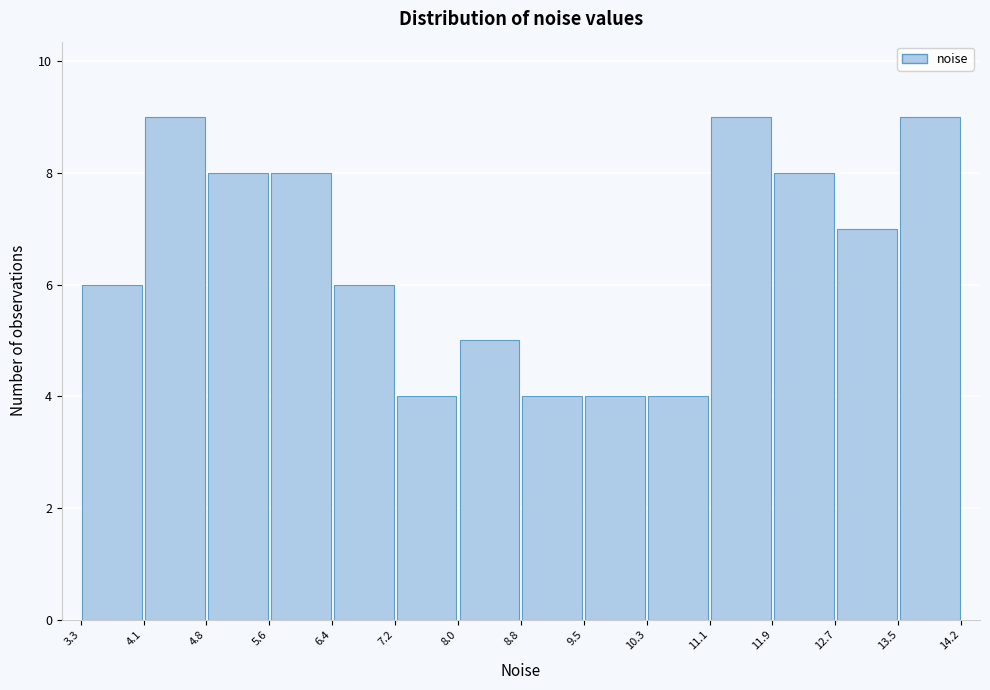

How tall is the bar that spans 3.3 to 4.1 on the x-axis? The values are not printed on the chart, so give them approximately, as read against the axis.

6